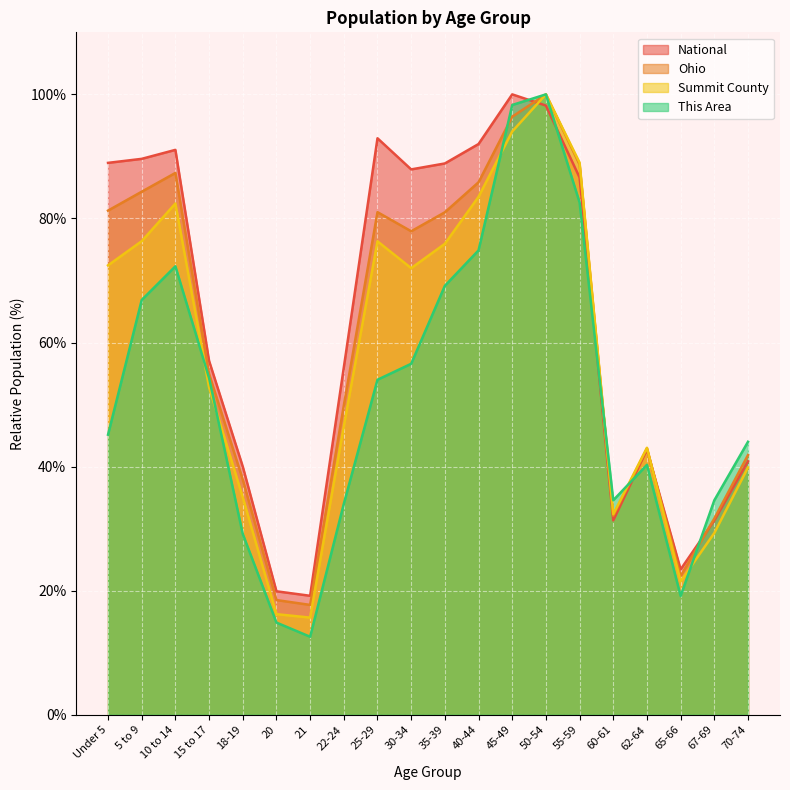

How many lines are shown in the chart?

4